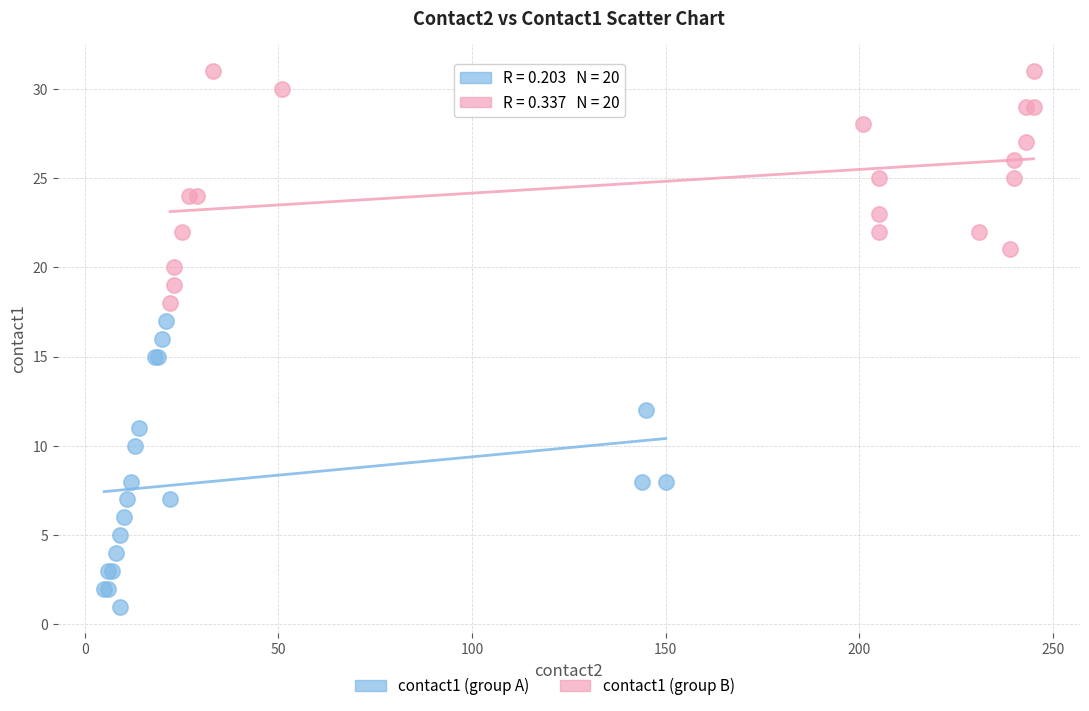

Which series has the widest spread of Y values?

contact1 (group A)